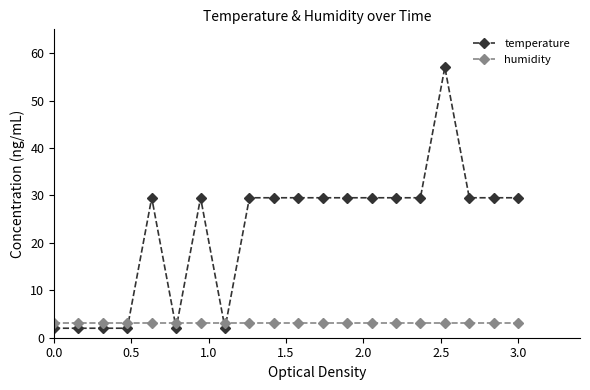

What is the sum of all humidity values?

60.0